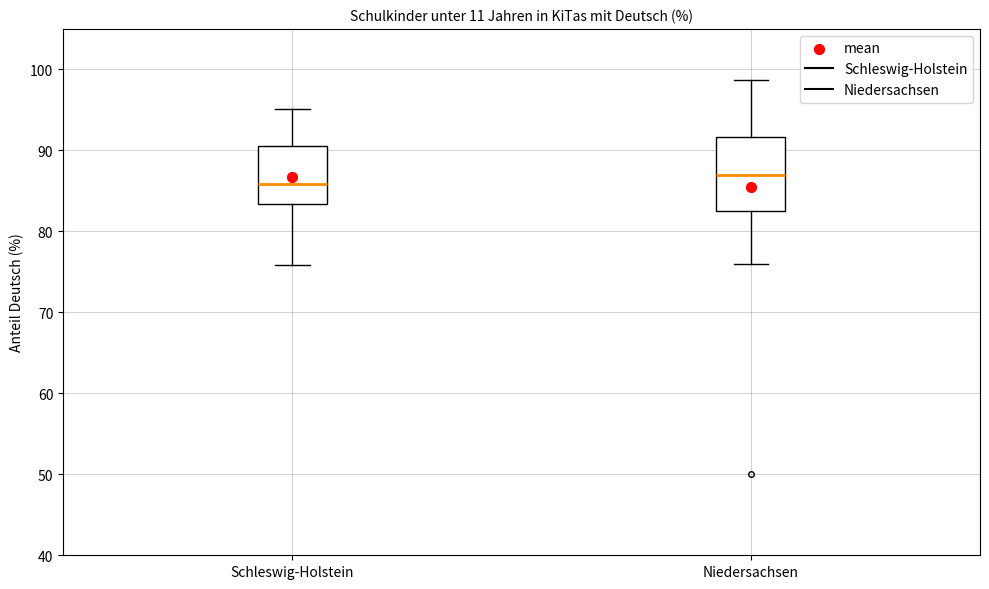

Which box's median line is the highest?

Niedersachsen